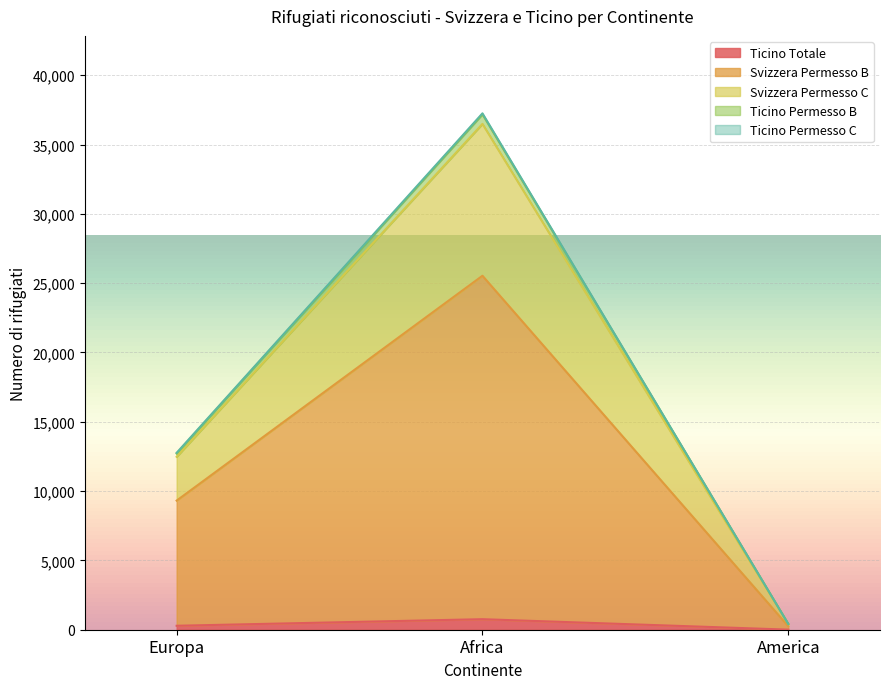

Is it true that Ticino Permesso C equals 49 at Europa?

True